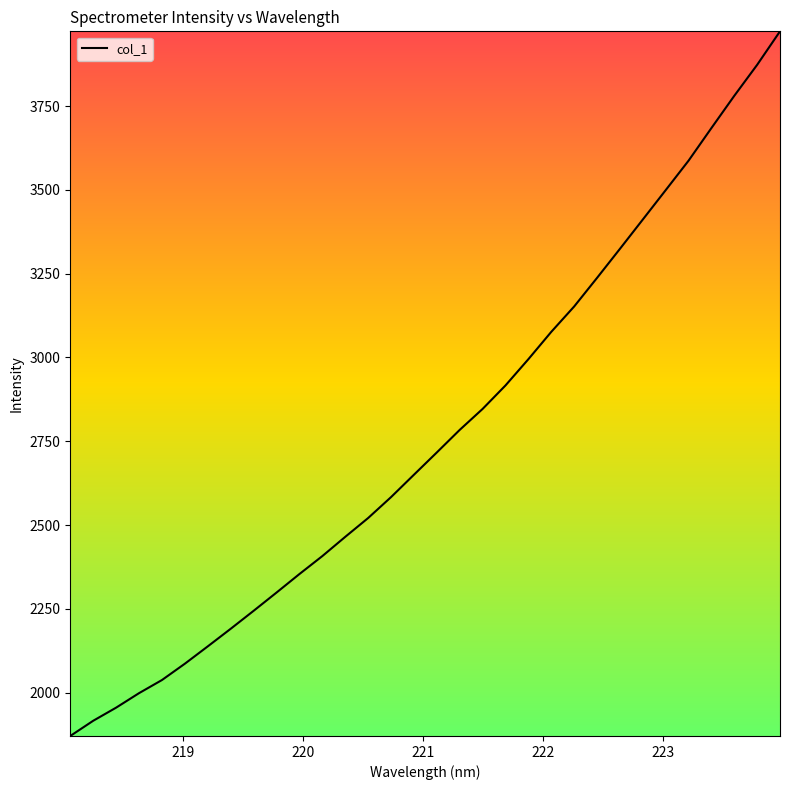

What is the smallest value displayed?

1870.7